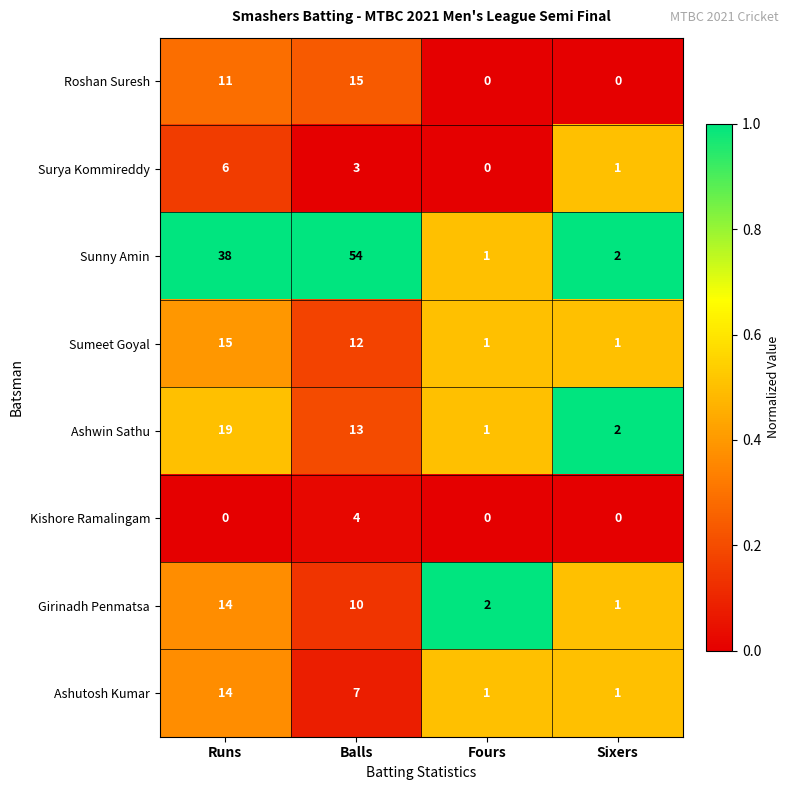

Is it true that Girinadh Penmatsa equals 15 at Balls?

False